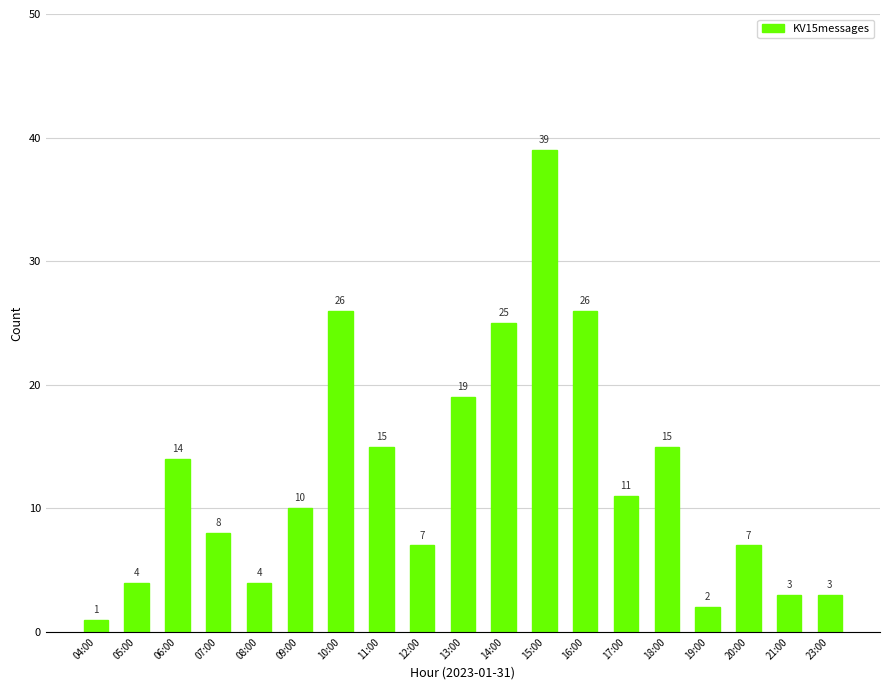

Reading left to right, list all the values displayed in this chart.

1	4	14	8	4	10	26	15	7	19	25	39	26	11	15	2	7	3	3